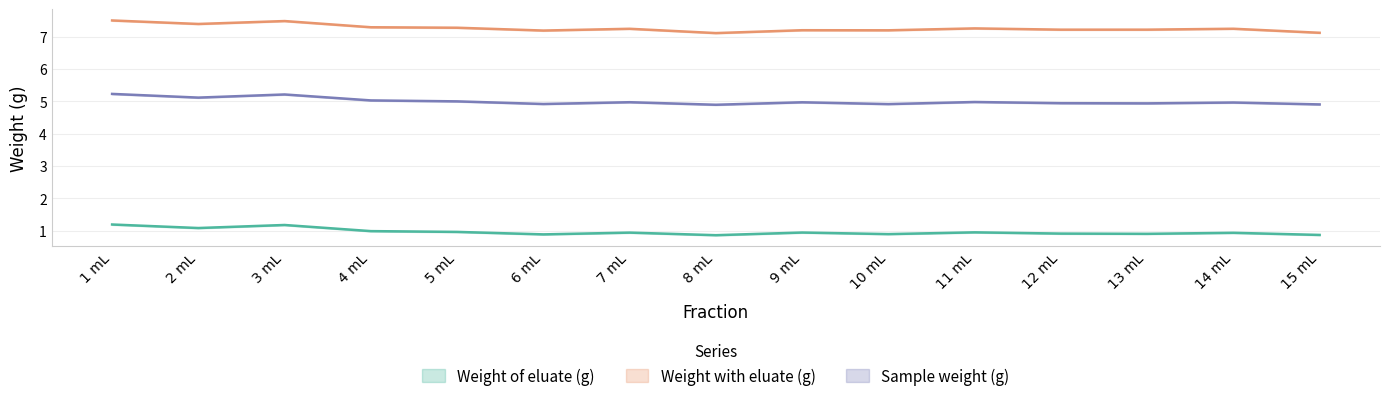

The Weight after dilution (g) series shows 5.0 at 9 mL. True or false?

True